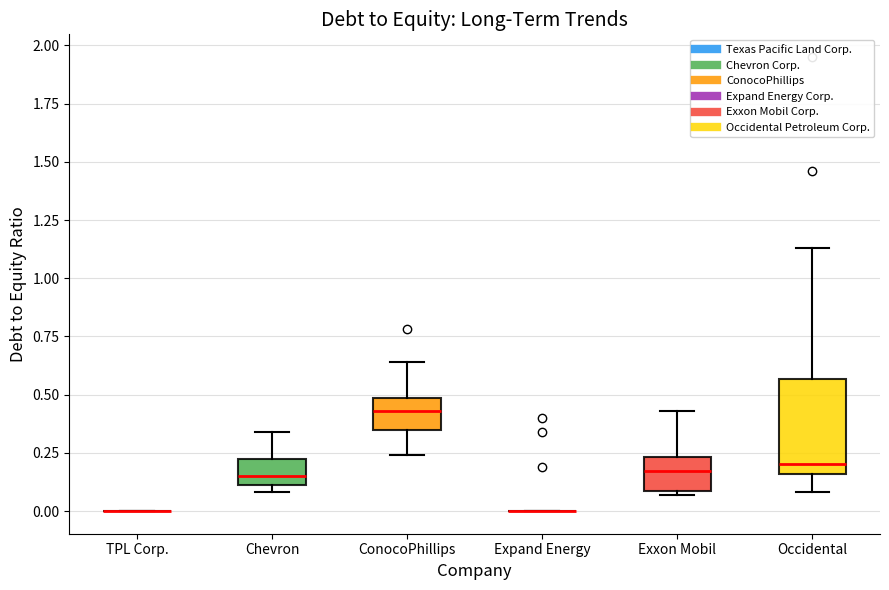

Reading left to right, read every box against the y-axis: the position of its median line, the range the box covers, and the ends of its whiskers. The values are not printed on the chart, so give them approximately, as read against the axis.

TPL Corp.: box collapsed to a line at 0.00, whiskers 0.00 to 0.00
Chevron: median 0.15, box 0.10 to 0.25, whiskers 0.10 (just below the box's lower edge) to 0.35
ConocoPhillips: median 0.45, box 0.35 to 0.50, whiskers 0.25 to 0.65
Expand Energy: box collapsed to a line at 0.00, whiskers 0.00 to 0.00
Exxon Mobil: median 0.15, box 0.10 to 0.25, whiskers 0.05 to 0.45
Occidental: median 0.20, box 0.15 to 0.55, whiskers 0.10 to 1.15